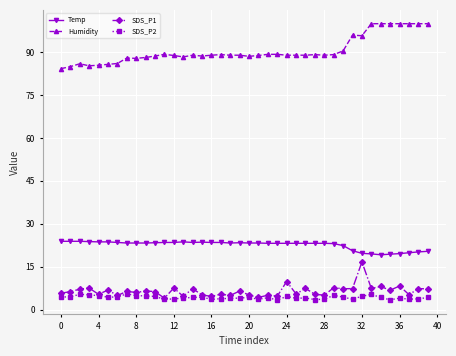

What is the average value of the SDS_P1 series?

6.5